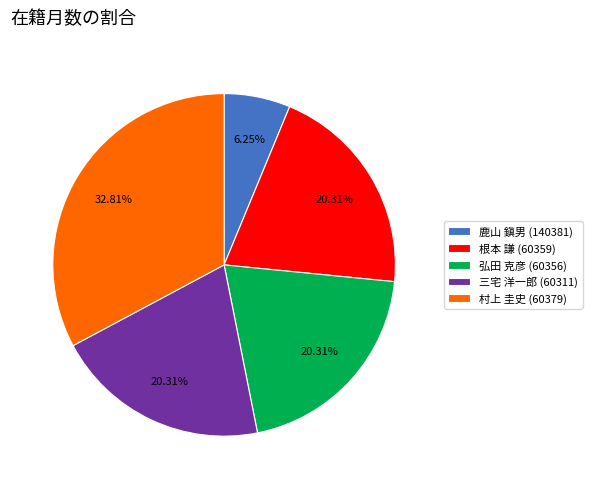

Which slice is the smallest?

鹿山 鎭男 (140381)